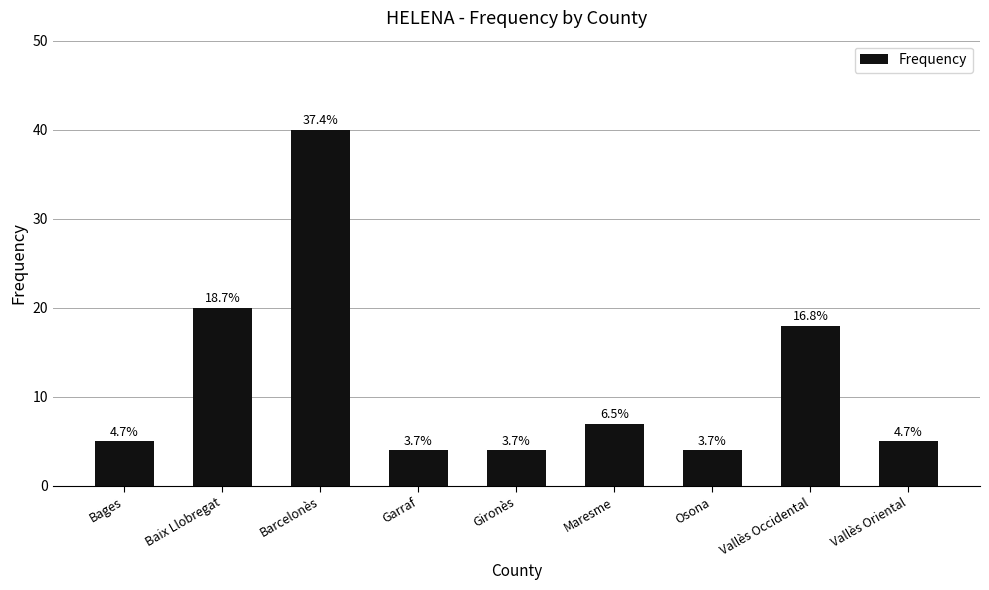

Are the bars horizontal?

No